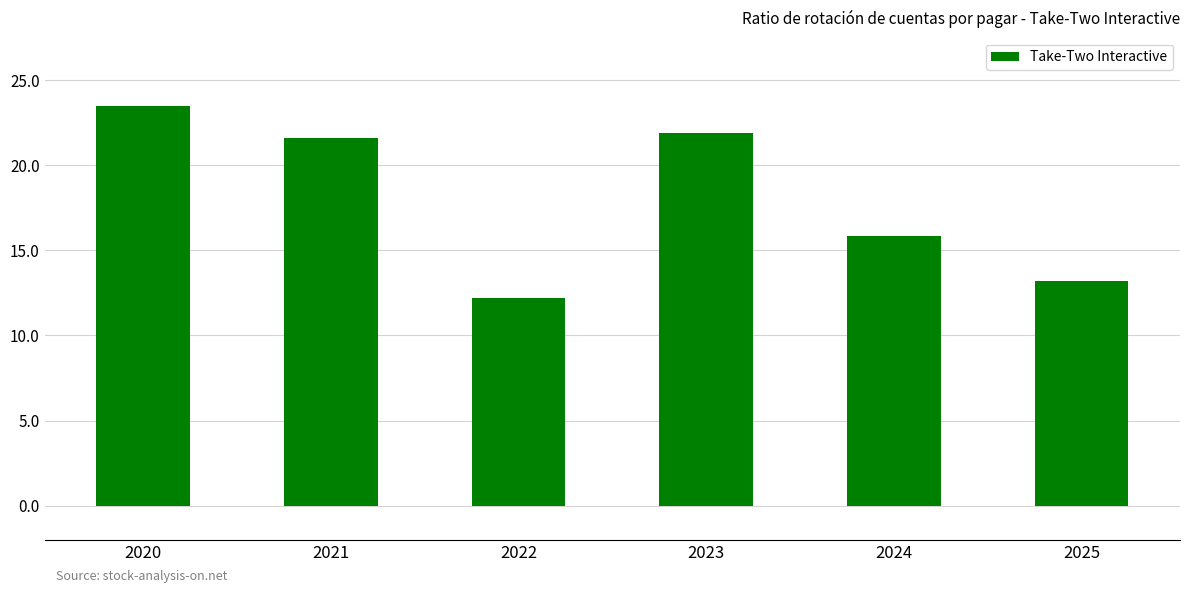

Reading right to left, extract all data points from this chart.

13.2	15.9	21.9	12.2	21.6	23.5